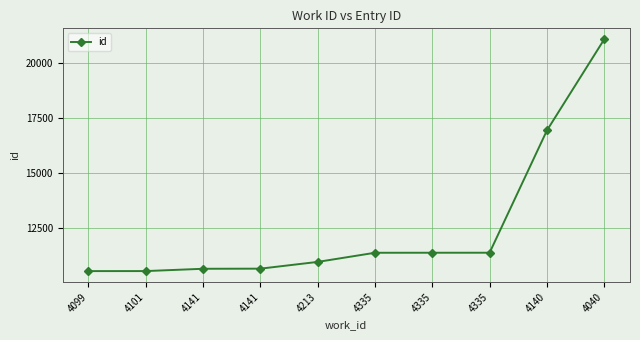

How many distinct data groups are displayed?

1